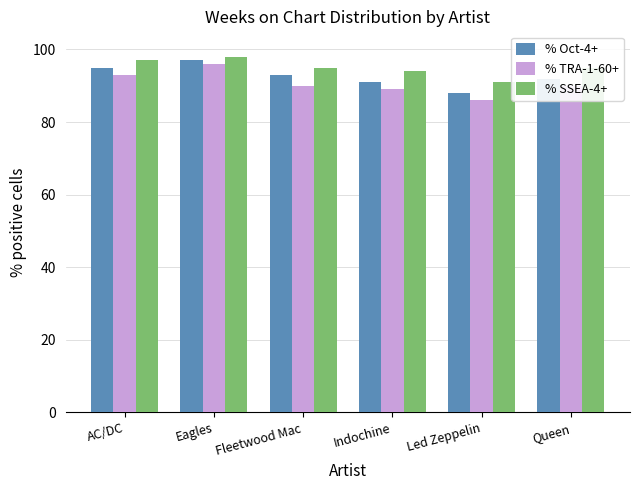

Is the value of % TRA-1-60+ at Queen greater than the value of % Oct-4+ at AC/DC?

No